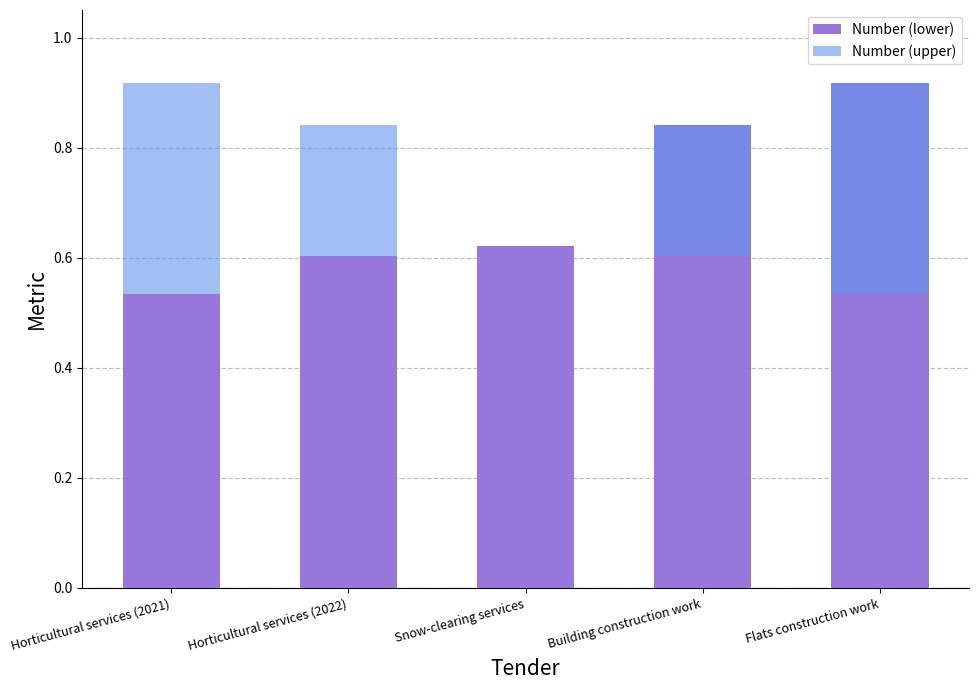

The Number (lower) series shows 0.3 at Horticultural services (2021). True or false?

False